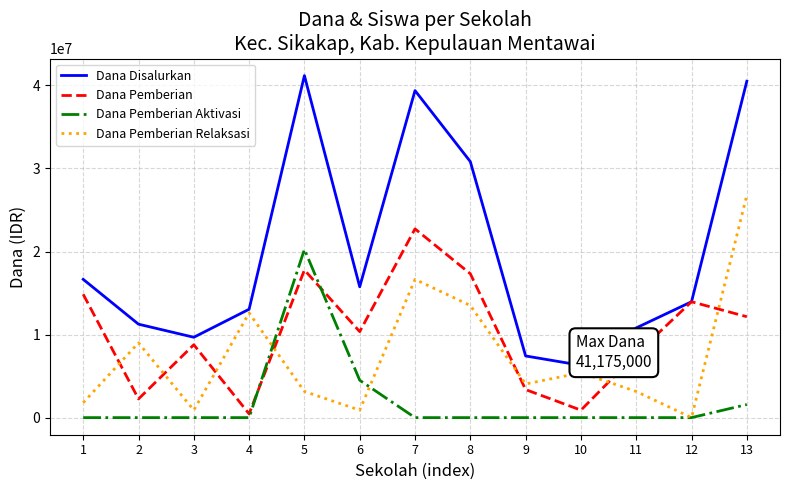

At 8, list the series in order from smallest to largest.

Dana Pemberian Aktivasi, Dana Pemberian Relaksasi, Dana Pemberian, Dana Disalurkan